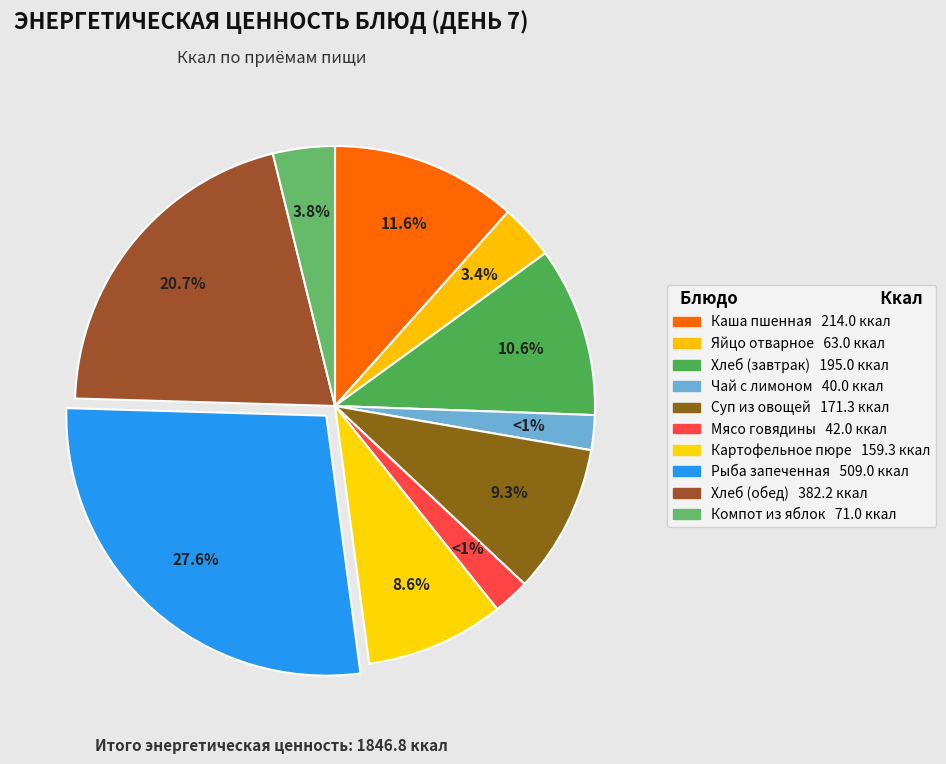

Do Яйцо отварное and Суп из овощей together represent more than half of the pie?

No